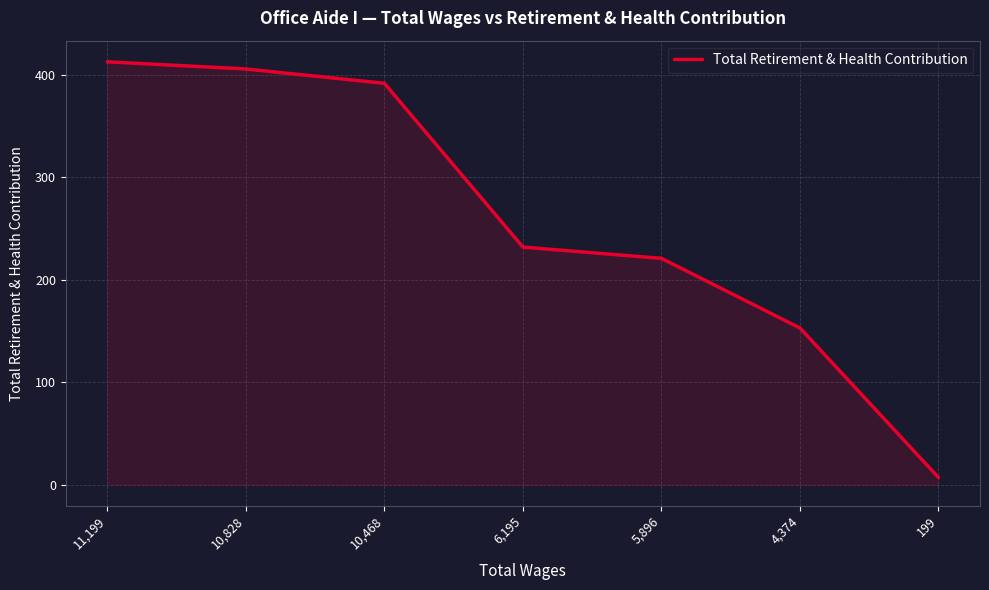

At which category does the chart reach its peak across all series?

11,199